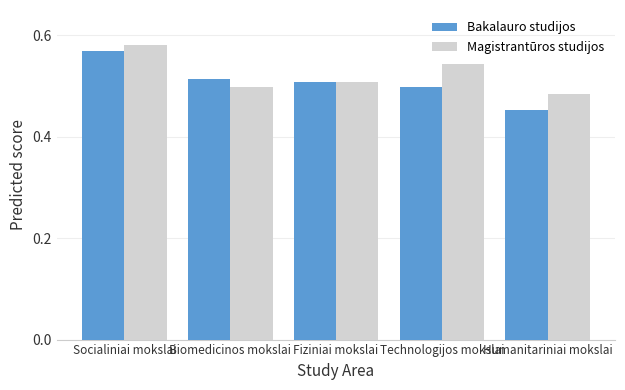

Which series has the widest spread of values?

Bakalauro studijos